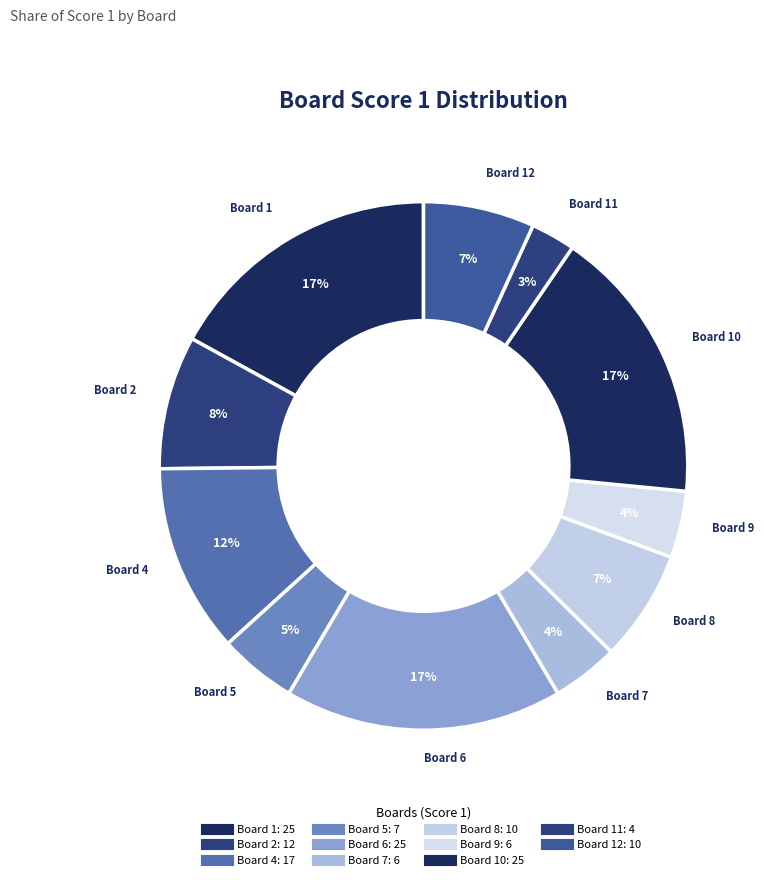

How many slices are in this pie chart?

11